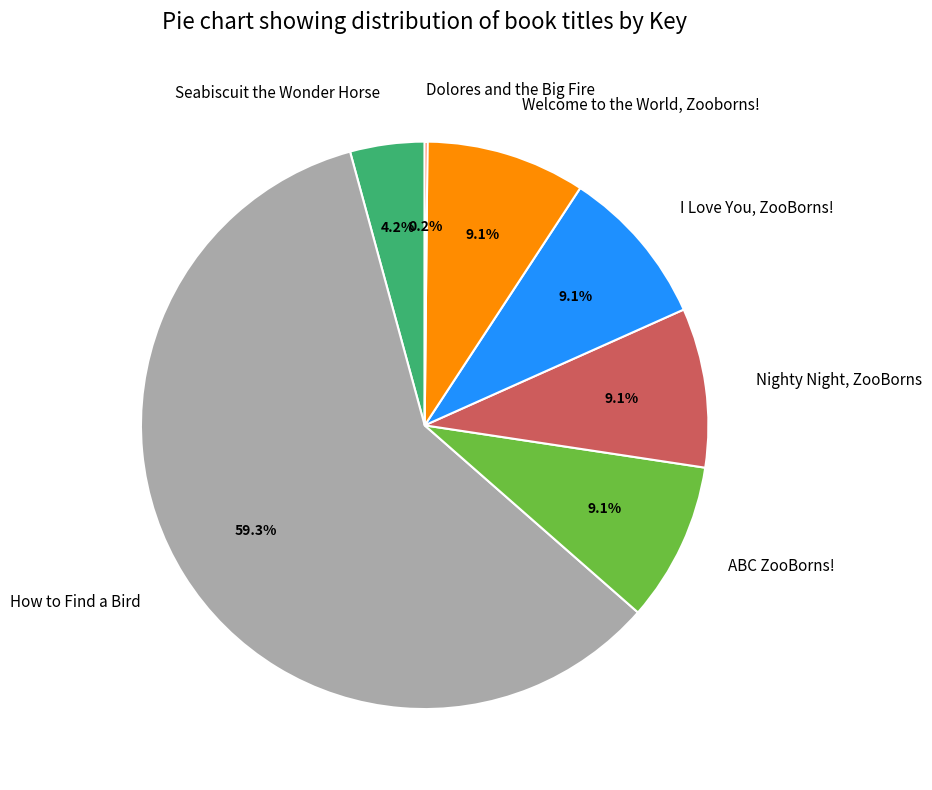

Which has a higher value, How to Find a Bird or Nighty Night, ZooBorns?

How to Find a Bird